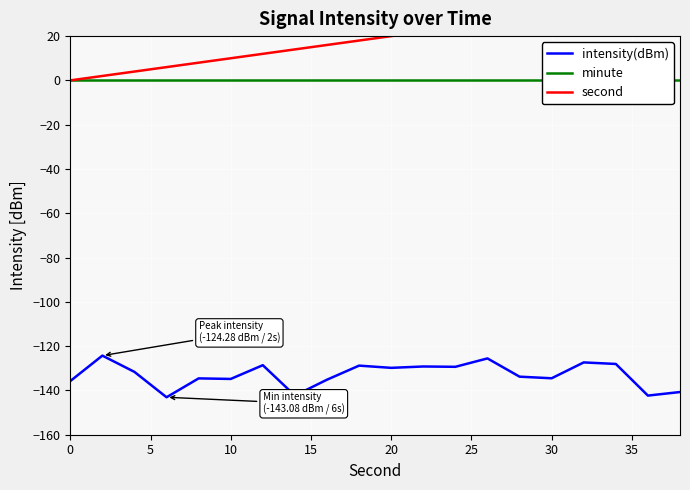

What is the maximum value for intensity(dBm)?

-124.3